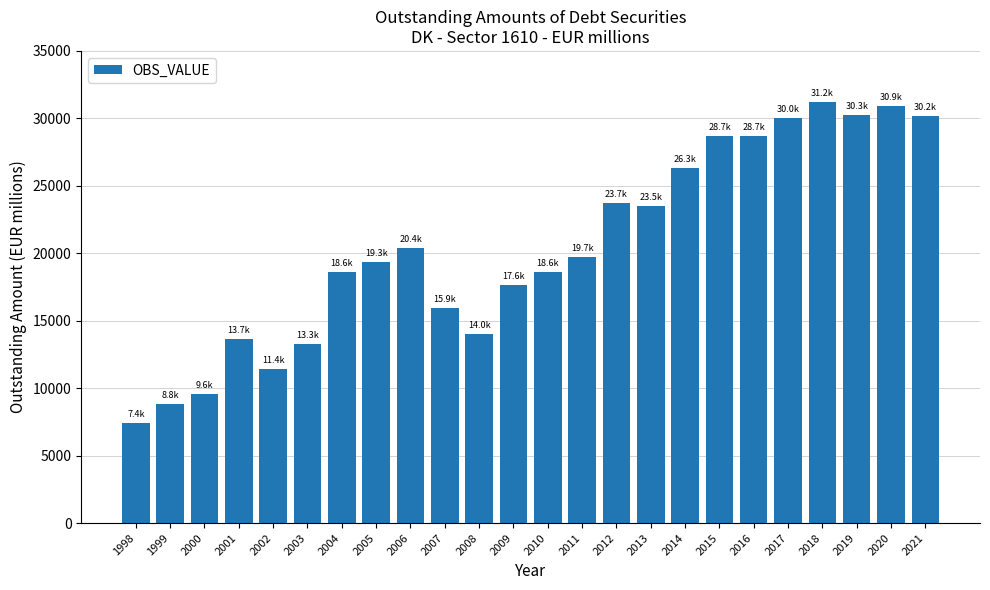

Are the bars grouped side by side (vs. stacked)?

No